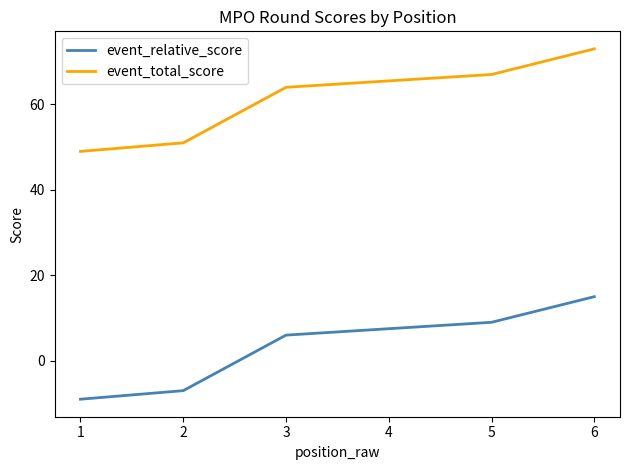

At 6, list the series in order from smallest to largest.

event_relative_score, event_total_score